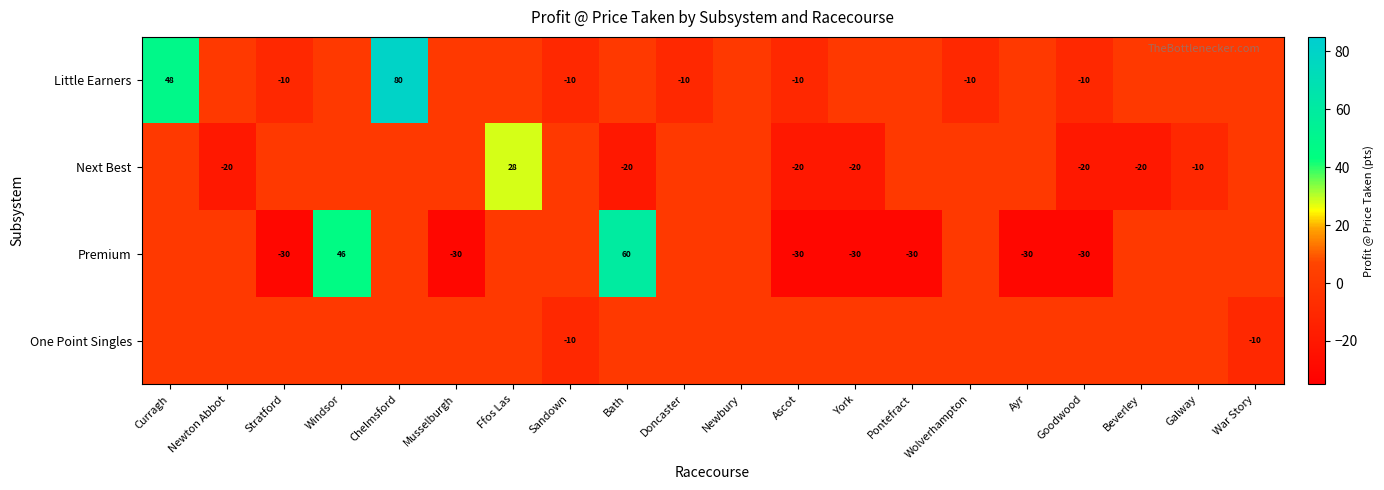

Is it true that Little Earners equals -10 at Stratford?

True